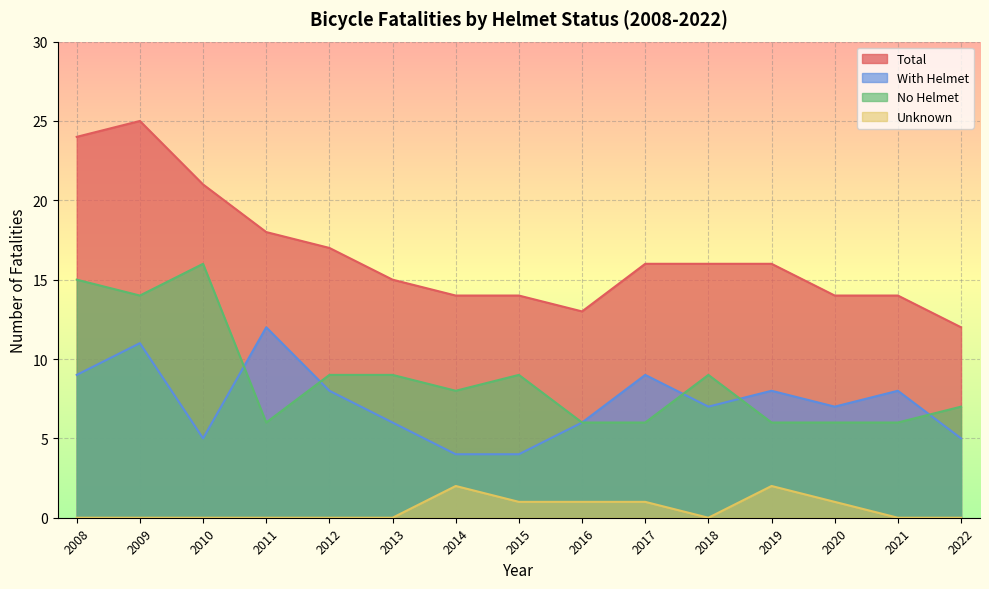

Where does the No Helmet series first go above 8?

2008